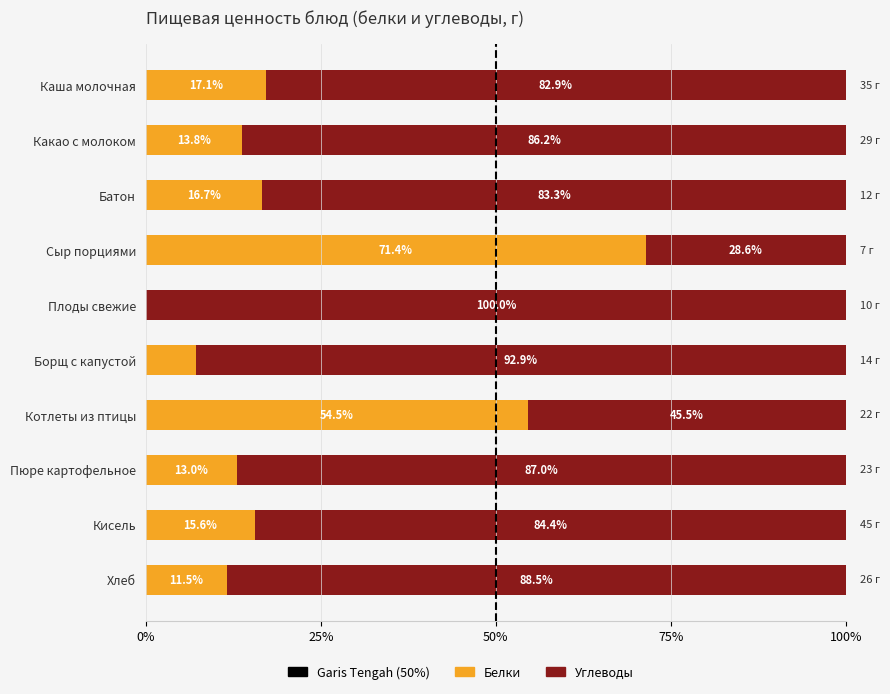

What are all the series names shown in the legend?

Белки, Углеводы